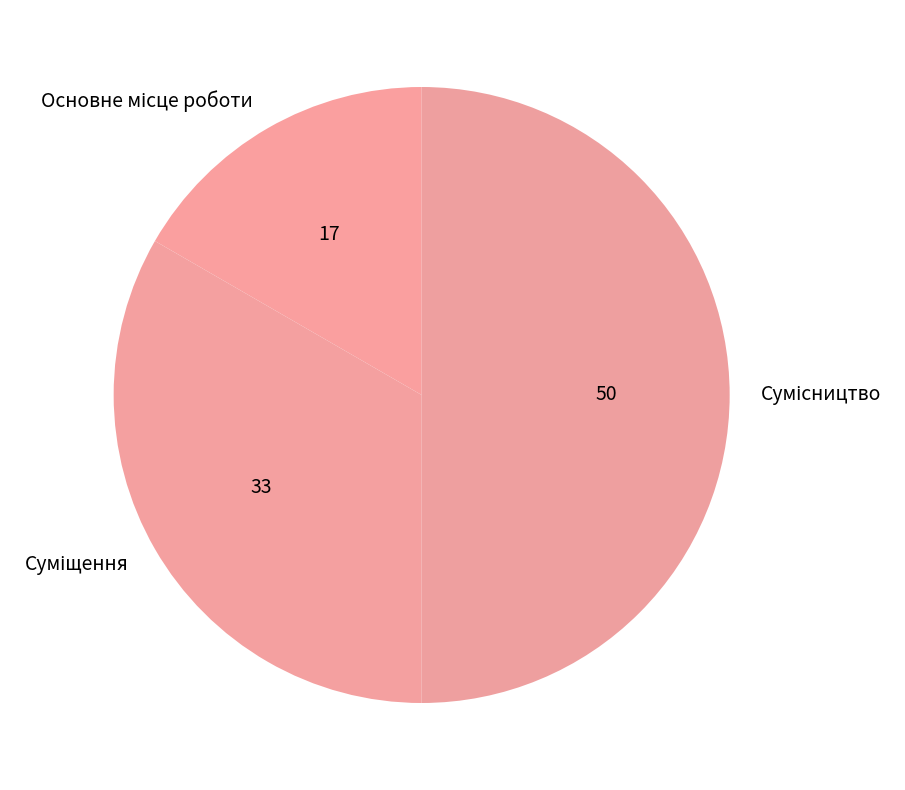

How many segments does this pie chart have?

3